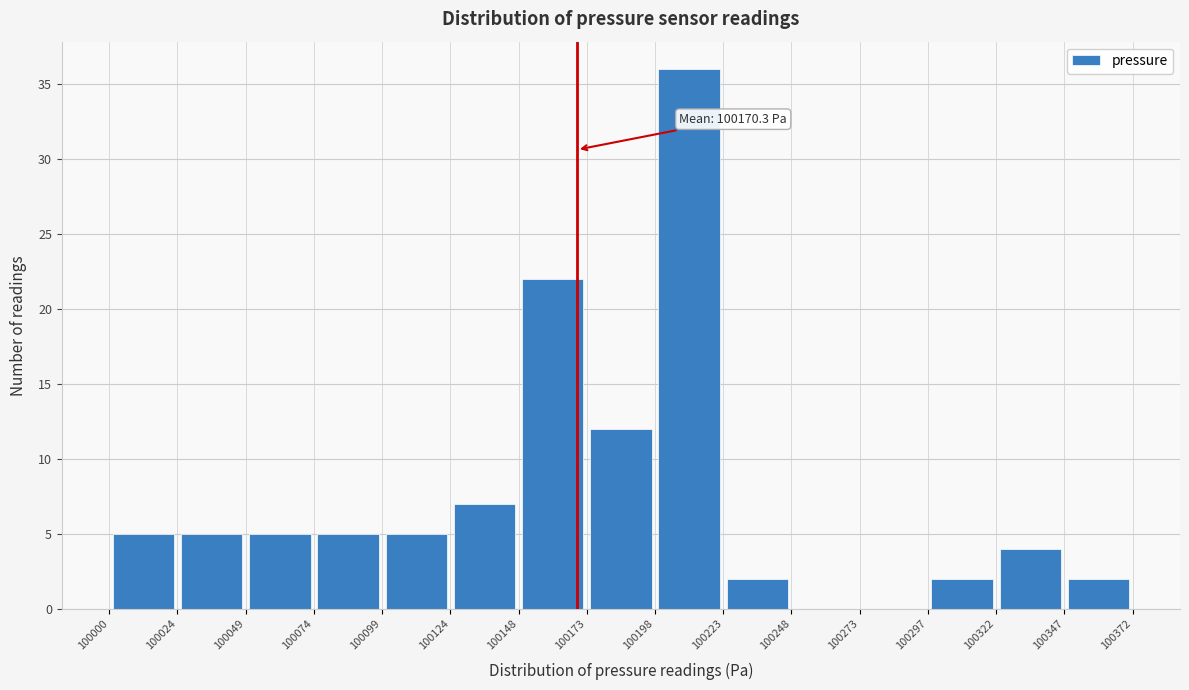

Over which range of the x-axis is the bar tallest?

100198 to 100223